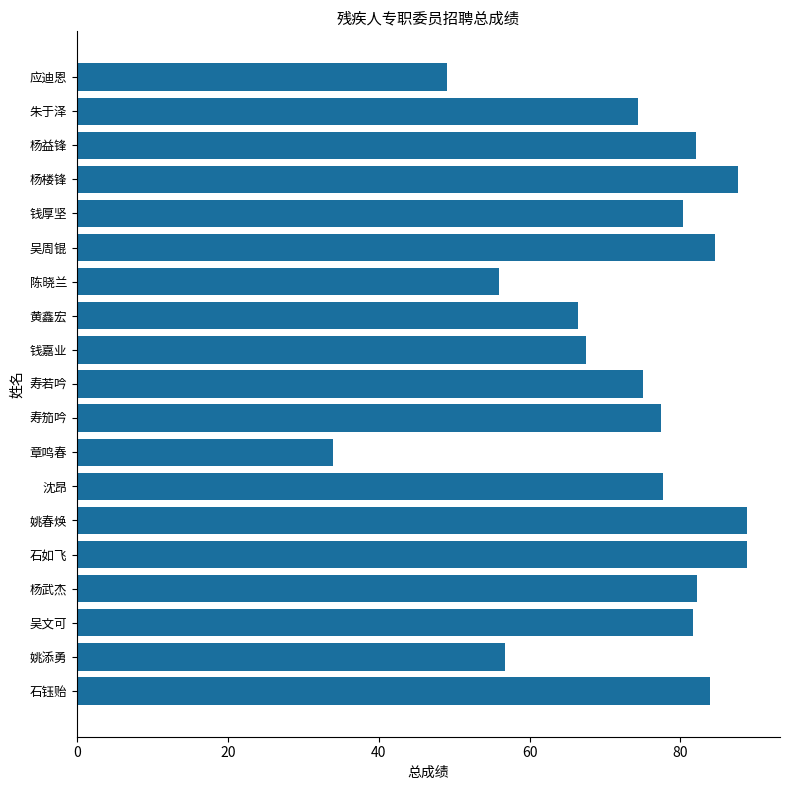

What is the sum of all values?

1393.9